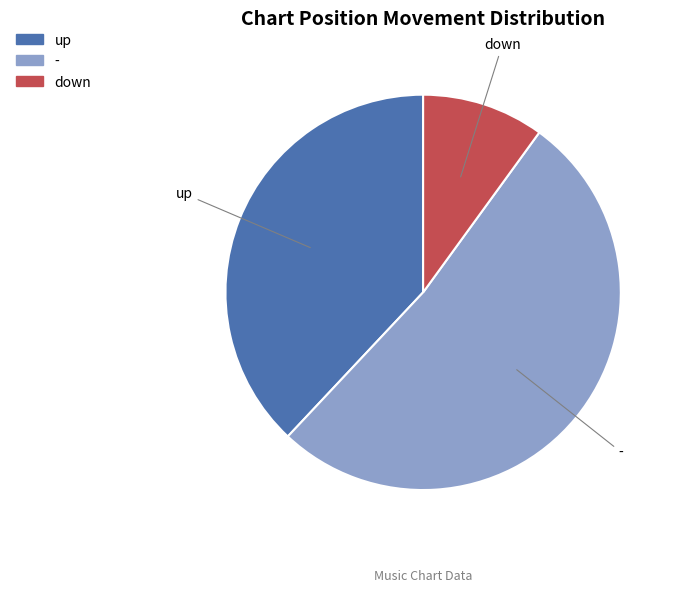

Is there a majority slice in this chart?

Yes